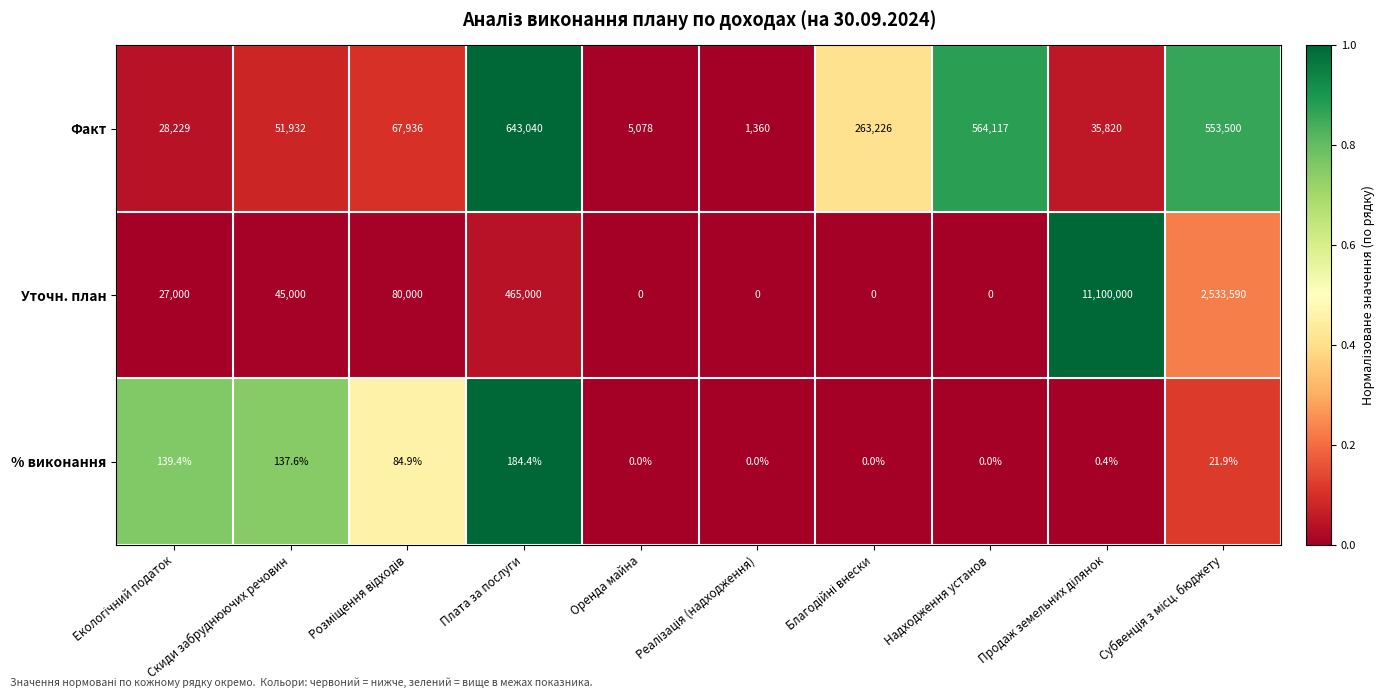

What is the difference between the maximum and minimum values in the Уточн. план series?

11100000.0